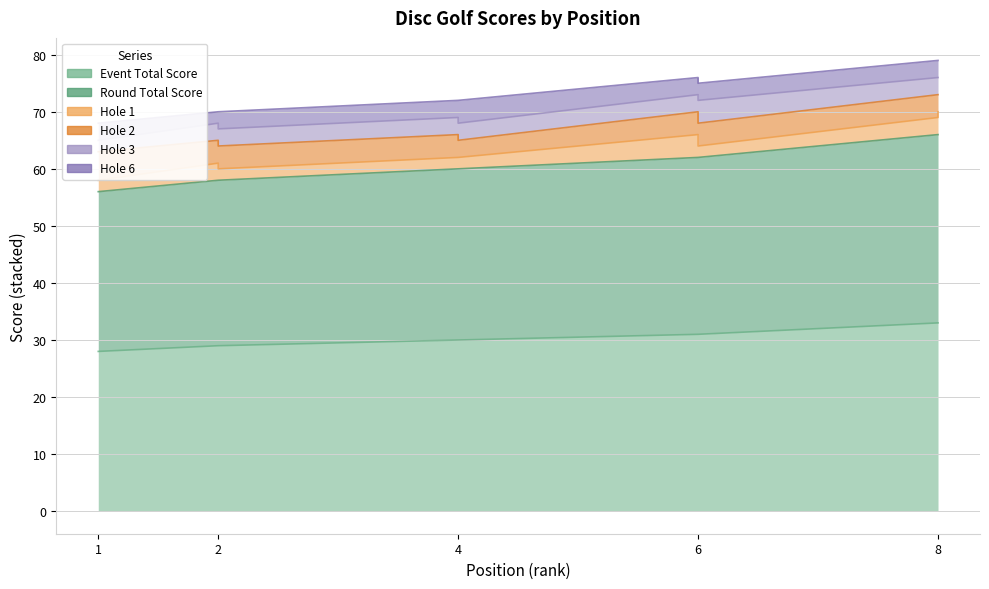

In hole_3, how many points are higher than both neighbors (excluding endpoints)?

1